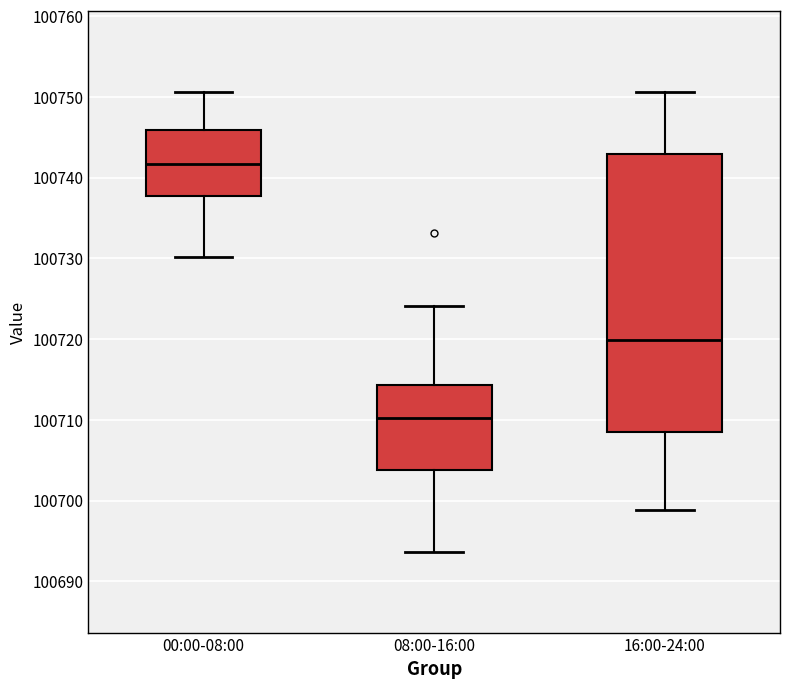

Reading left to right, transcribe this box plot: for each box, give where its median line is, the range the box spans, and where its two whiskers end, as read against the y-axis. The values are not printed on the chart, so give them approximately, as read against the axis.

00:00-08:00: median 100742, box 100738 to 100746, whiskers 100730 to 100751
08:00-16:00: median 100710, box 100704 to 100714, whiskers 100694 to 100724
16:00-24:00: median 100720, box 100709 to 100743, whiskers 100699 to 100751